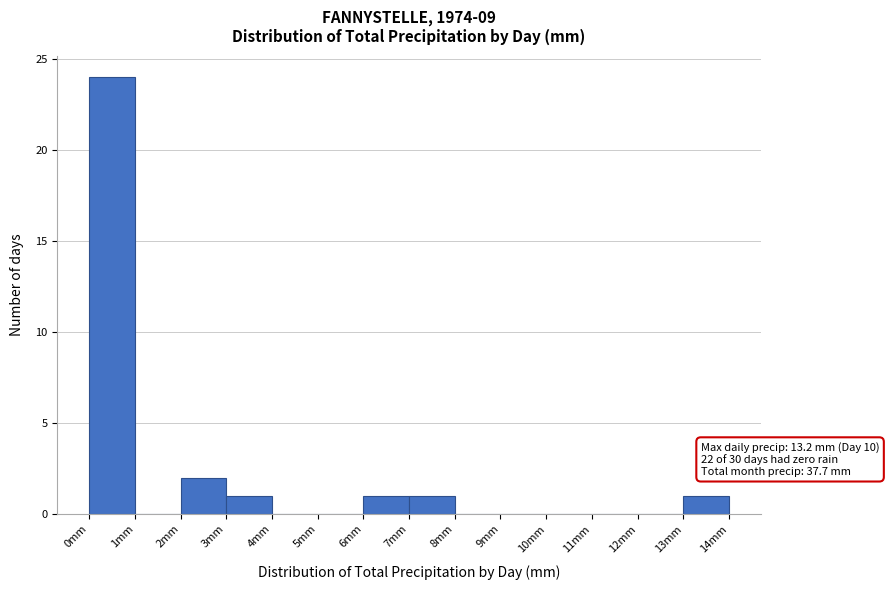

Over which range of the x-axis is the bar tallest?

0 to 1